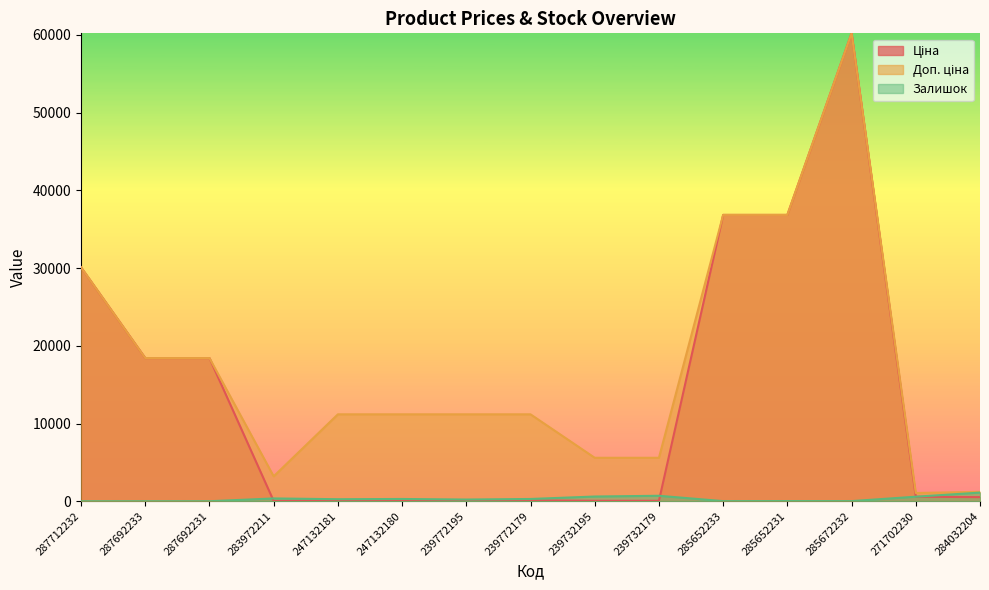

Reading left to right, list all the values displayed in this chart.

Ціна: 30102.8	18420.9	18420.9	32.0	111.8	111.8	111.8	111.8	55.9	55.9	36841.8	36841.8	60205.6	578.1	528.2
Доп. ціна: 30102.8	18420.9	18420.9	3205.0	11182.0	11182.0	11182.0	11182.0	5591.0	5591.0	36841.8	36841.8	60205.6	1060.0	1210.7
Залишок: 0.0	0.0	0.0	360.0	260.0	290.0	218.0	290.0	606.0	702.0	14.0	23.0	16.0	584.0	1110.0